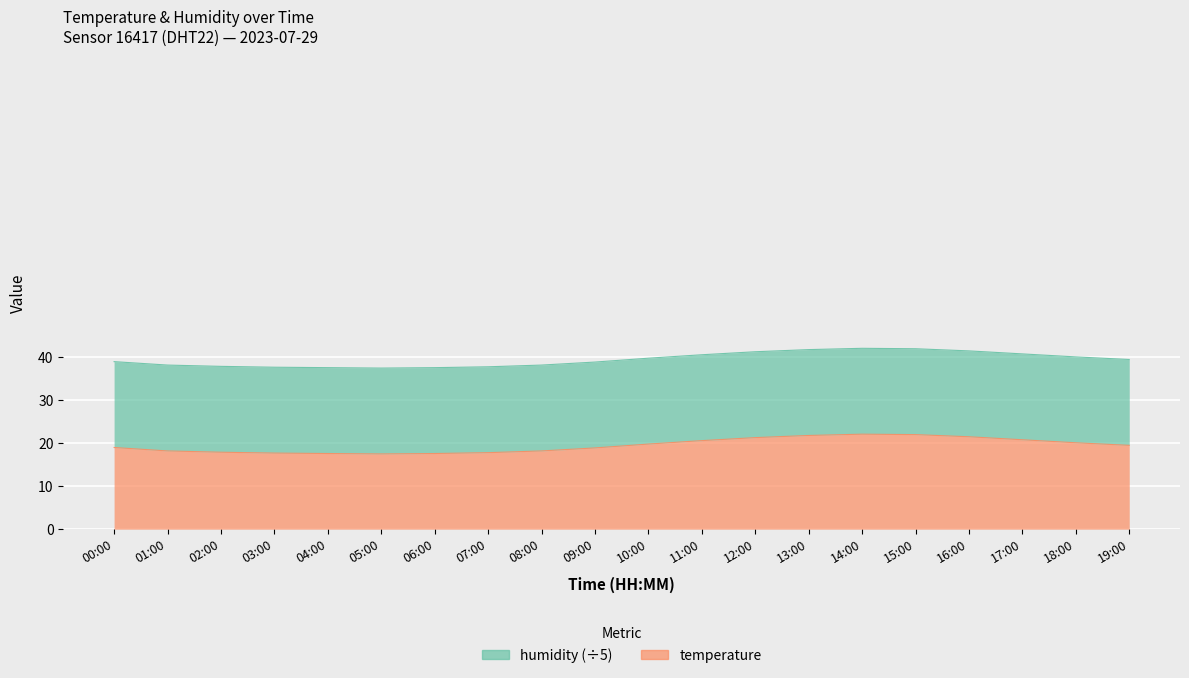

Is it true that the value at 06:00 is 17.6?

True